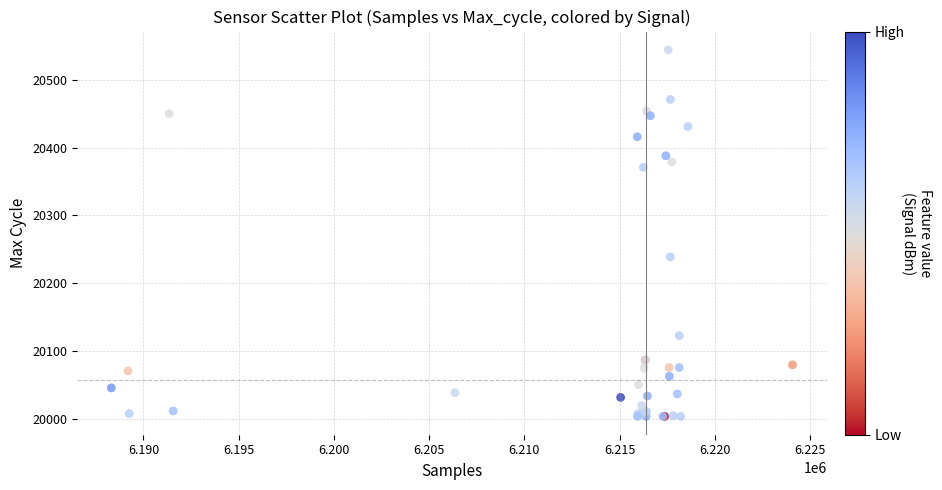

What Y value in the scatter plot is closest to 20274?

20239